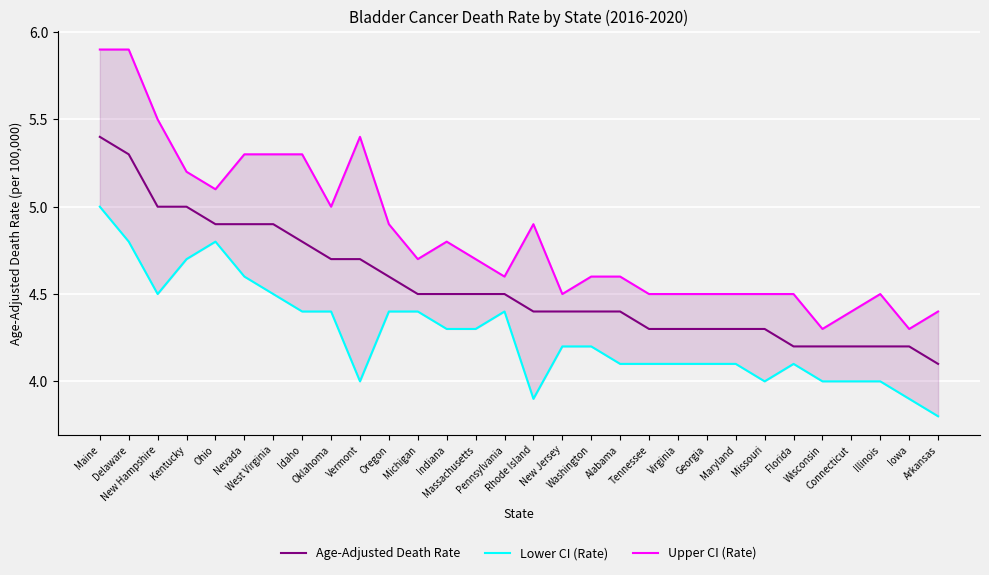

What are all the series names shown in the legend?

Age-Adjusted Death Rate, Lower CI (Rate), Upper CI (Rate)